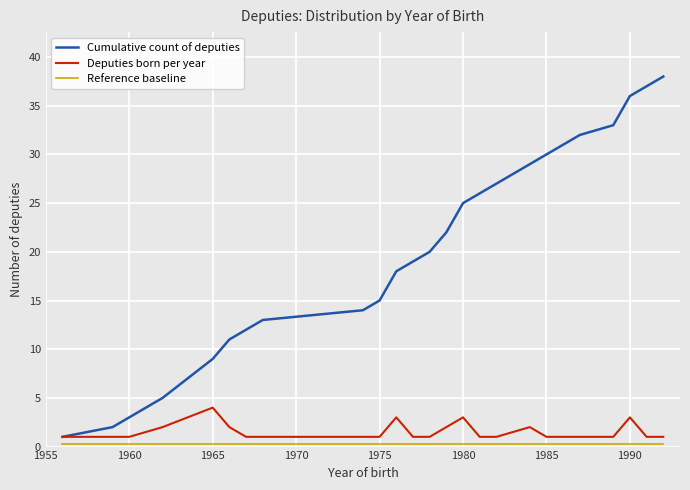

What is the greatest value displayed?

38.0